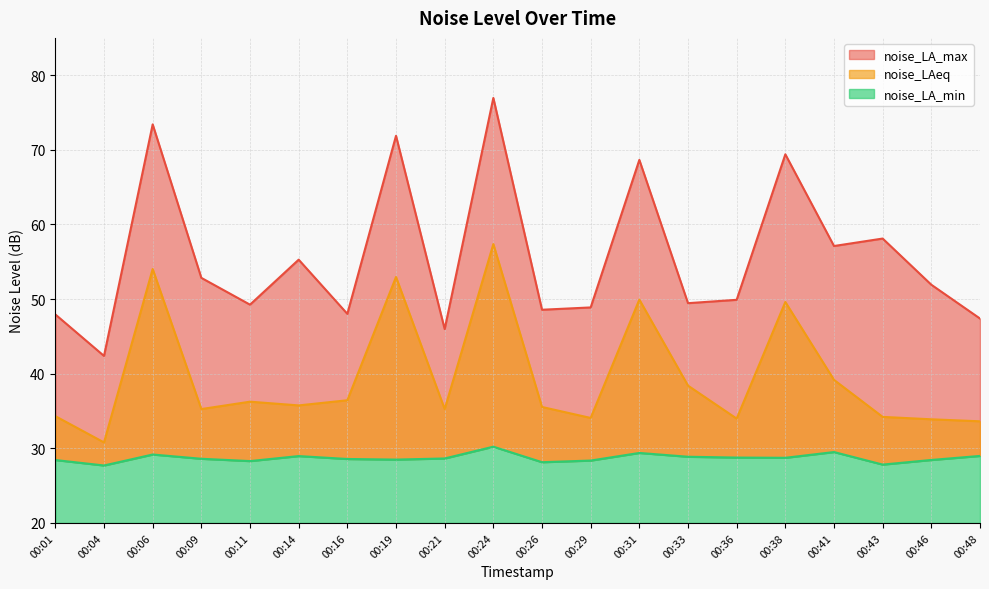

List the series in order of their overall mean, lowest first.

noise_LA_min, noise_LAeq, noise_LA_max